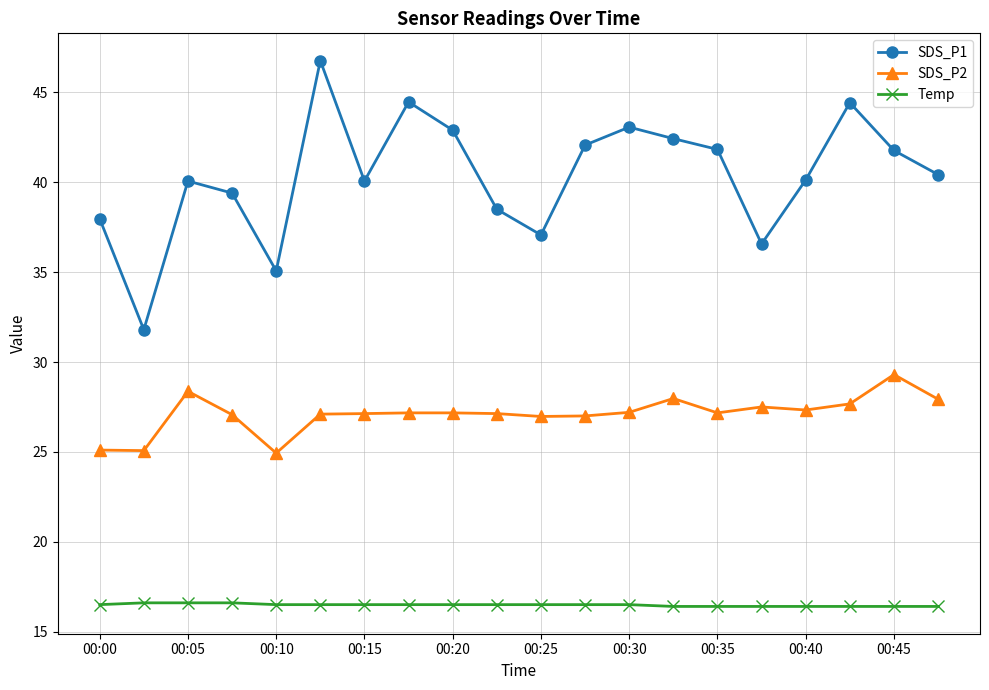

Which series has the largest total across all categories?

SDS_P1